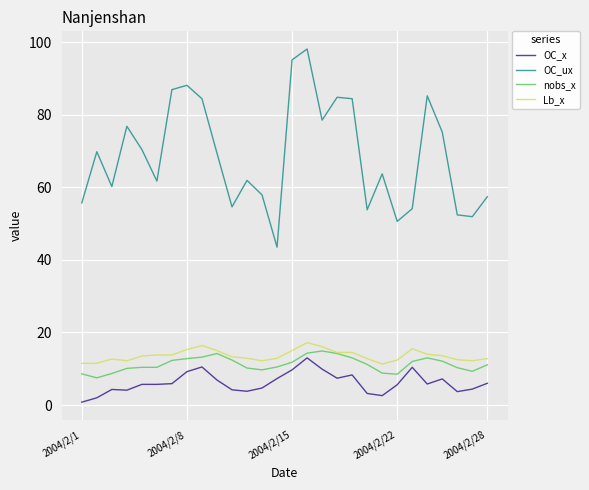

What is the greatest value displayed?

98.1